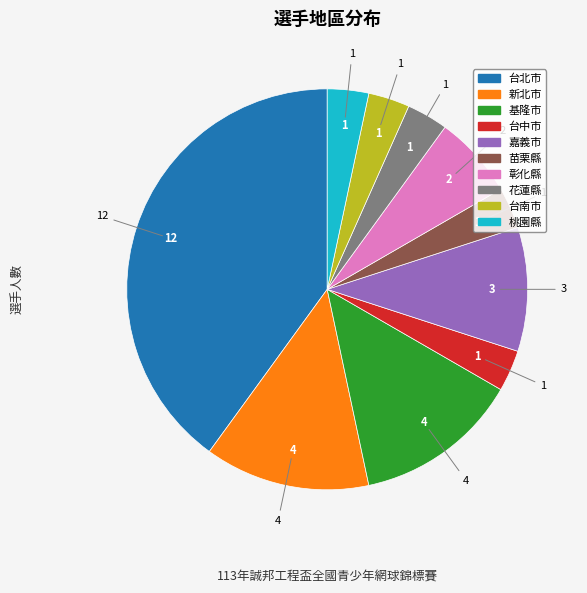

Is 彰化縣 the majority of the pie?

No